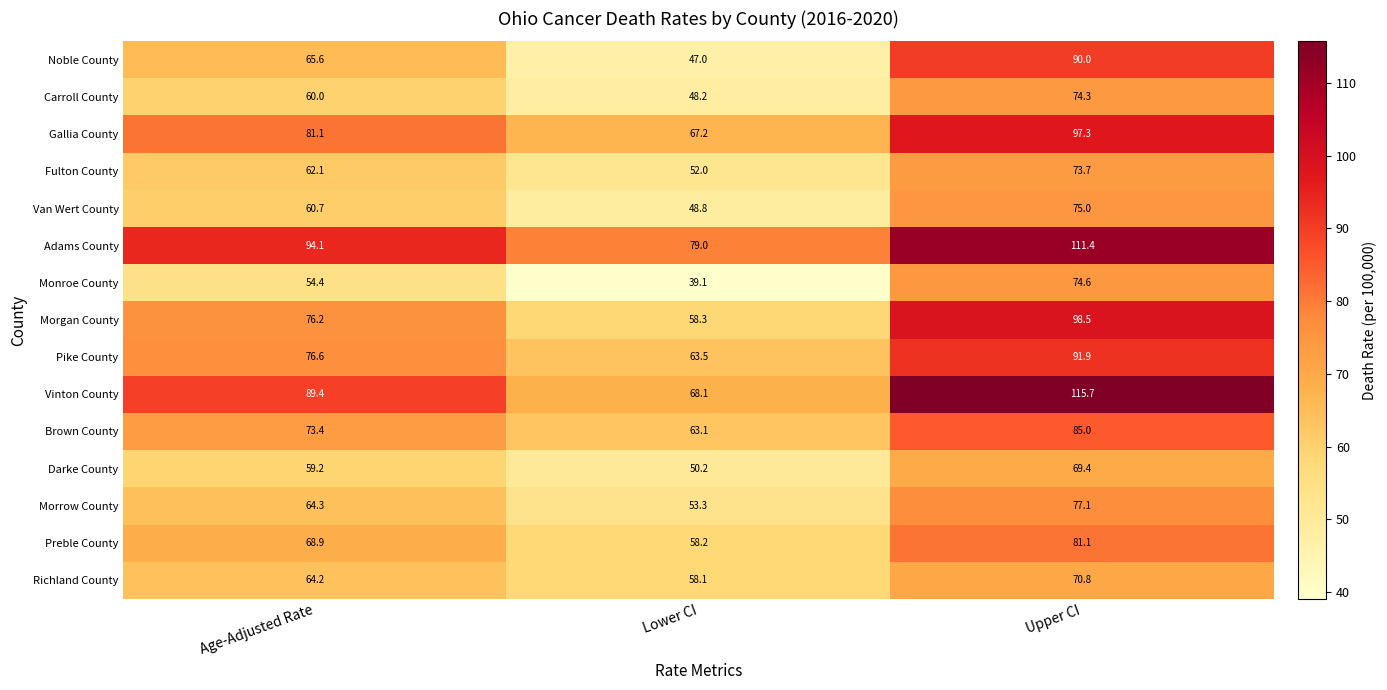

What is the total value across all series at Lower CI?

854.1